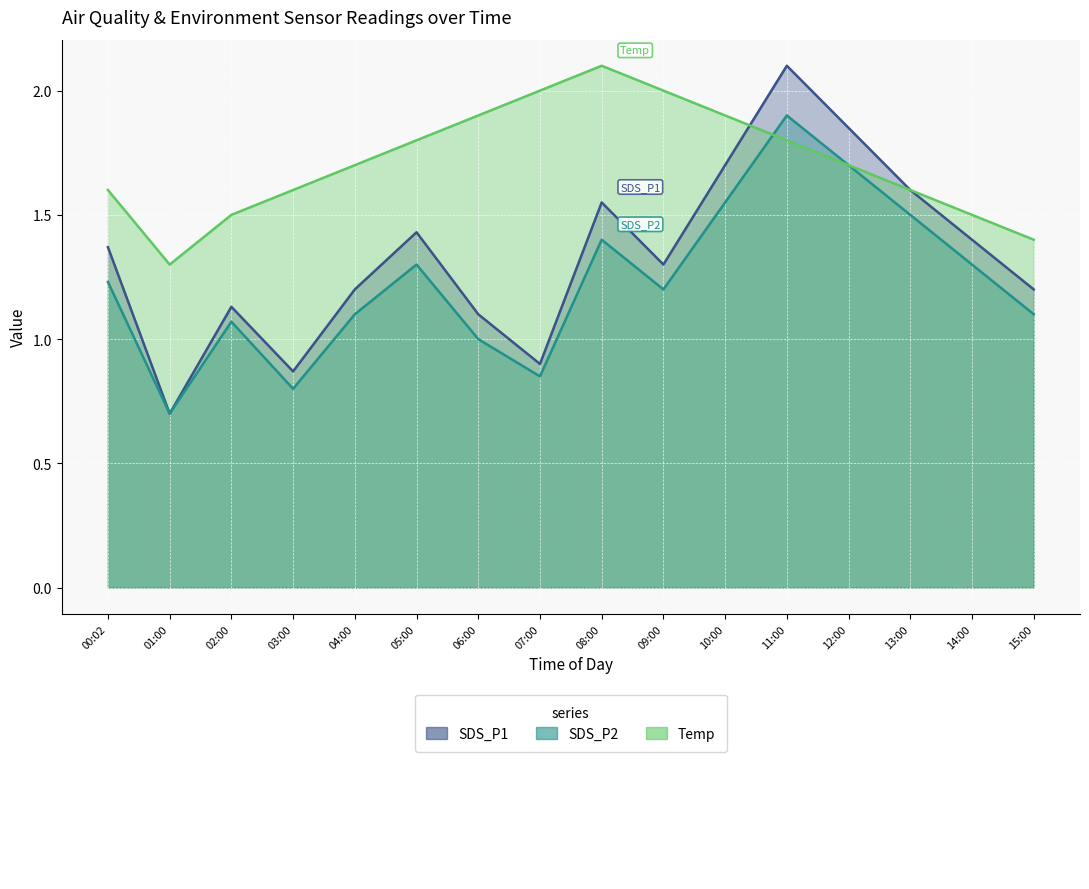

Rank the series by their maximum value, from highest to lowest.

SDS_P1, Temp, SDS_P2